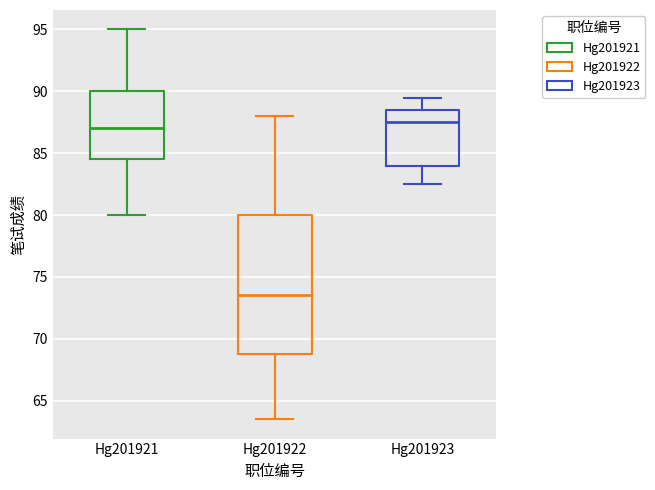

Reading left to right, read every box against the y-axis: the position of its median line, the range the box covers, and the ends of its whiskers. The values are not printed on the chart, so give them approximately, as read against the axis.

Hg201921: median 87.0, box 84.5 to 90.0, whiskers 80.0 to 95.0
Hg201922: median 73.5, box 69.0 to 80.0, whiskers 63.5 to 88.0
Hg201923: median 87.5, box 84.0 to 88.5, whiskers 82.5 to 89.5